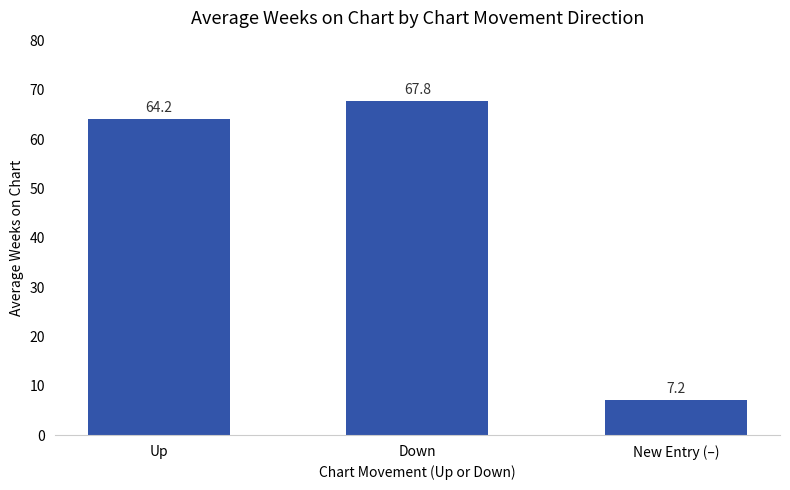

What is the minimum value shown in the chart?

7.2